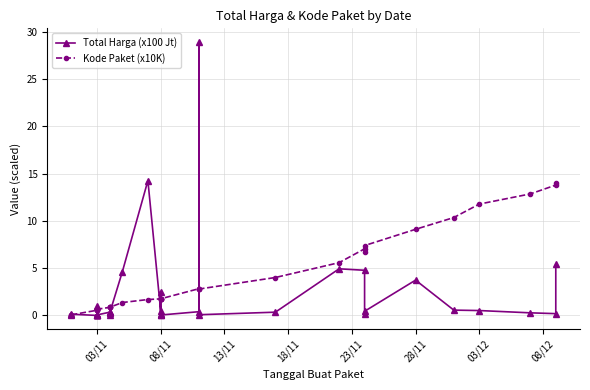

True or false: Total Harga (x100 Jt) has more than 0 interior local peaks.

True